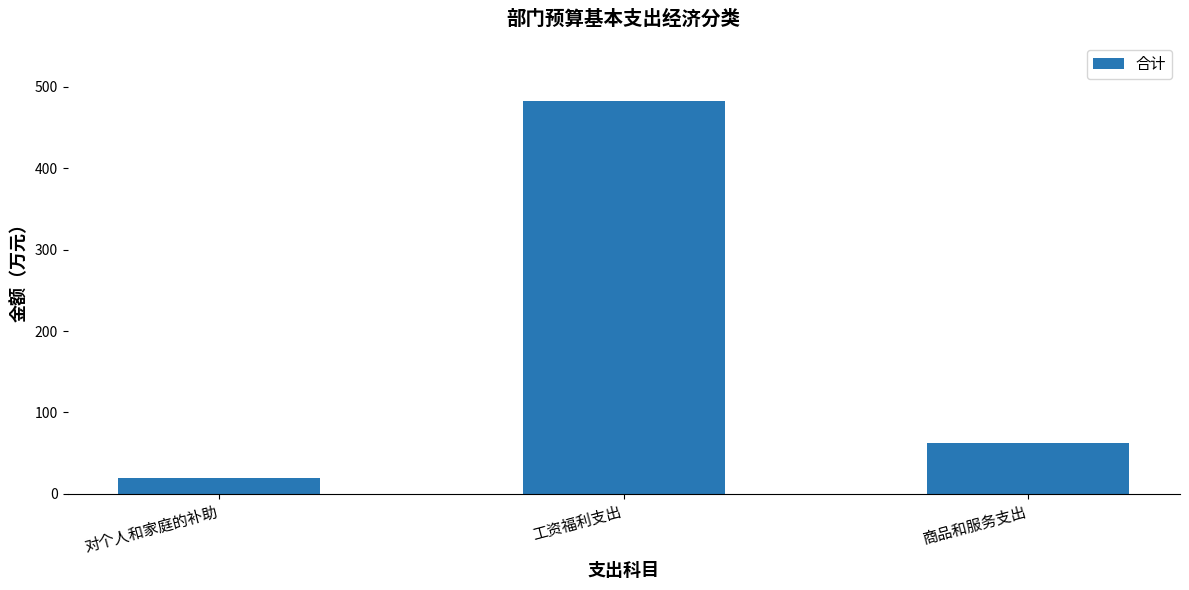

Where is the data nearest to the value 251?

商品和服务支出